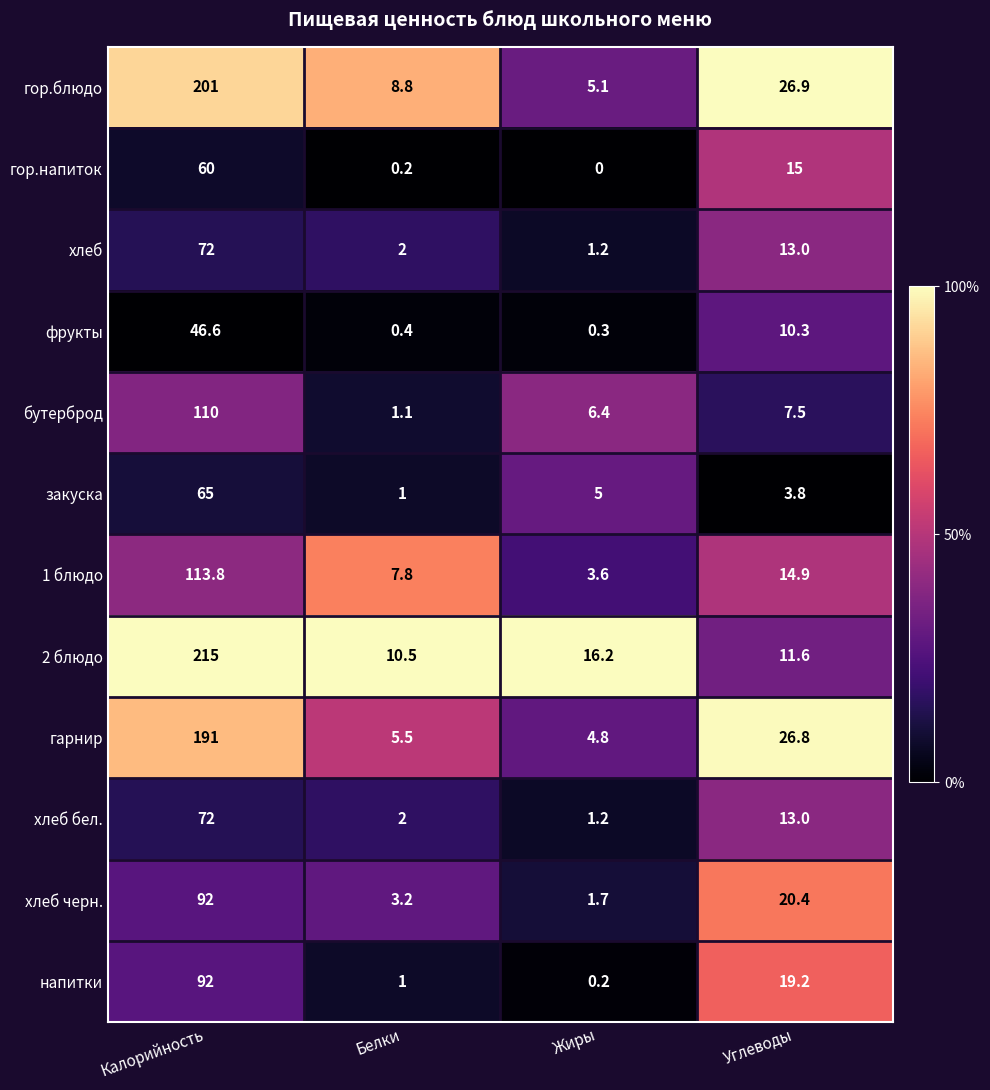

How many categories are shown in the chart?

4